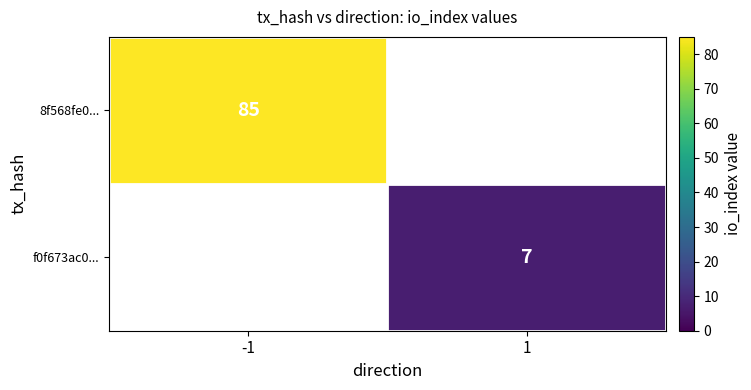

Is it true that f0f673ac0... equals 7 at 1?

True